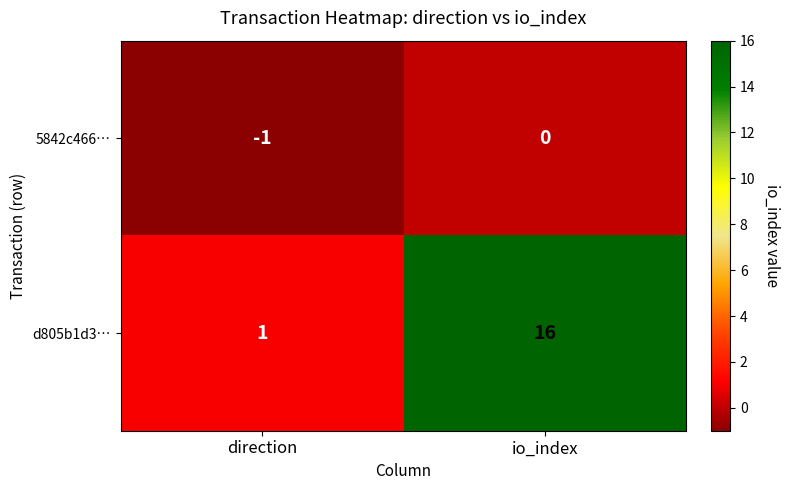

Which series has the largest range (max minus min)?

d805b1d3…